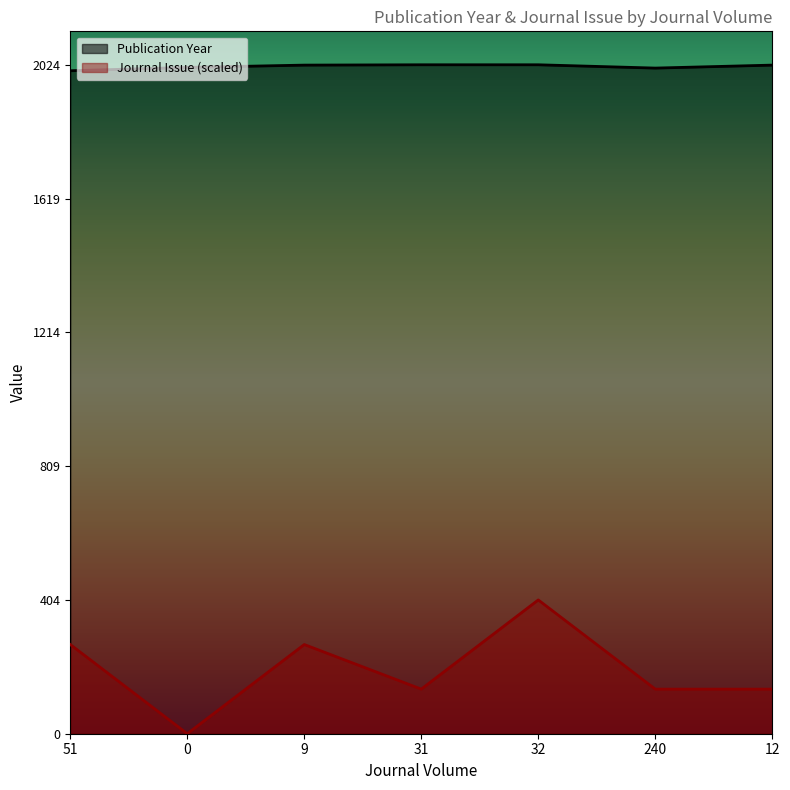

What position from the right is 32?

3